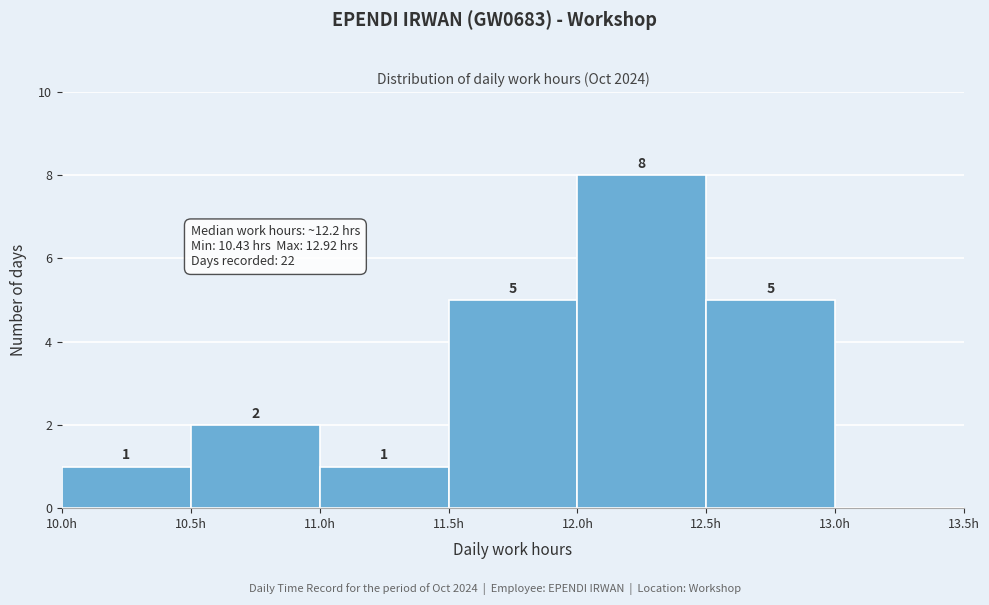

Which range on the x-axis has the tallest bar?

12.0 to 12.5